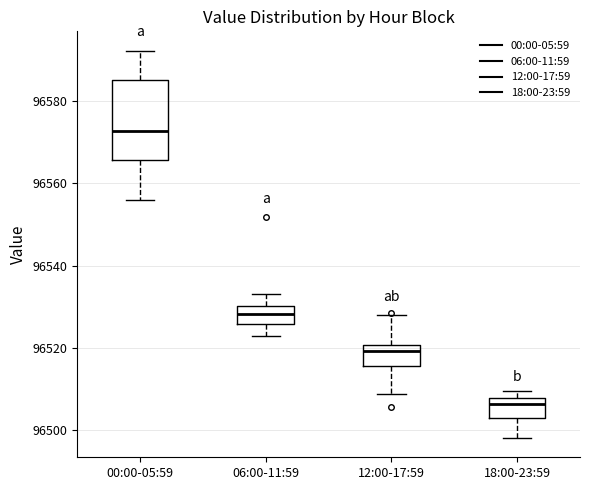

Comparing the boxes themselves (not the whiskers), which one is the tallest?

00:00-05:59